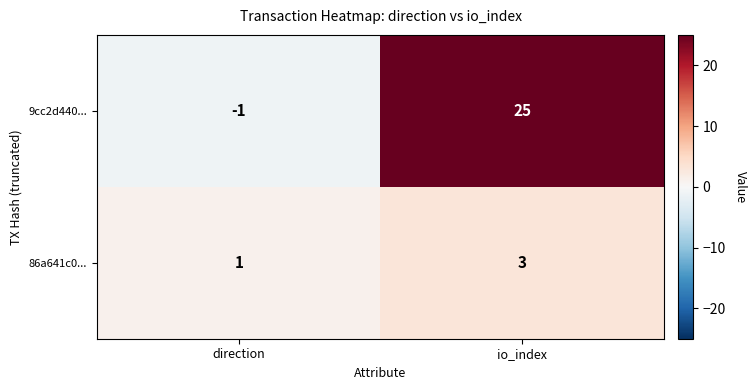

The 9cc2d440... series shows -1 at direction. True or false?

True